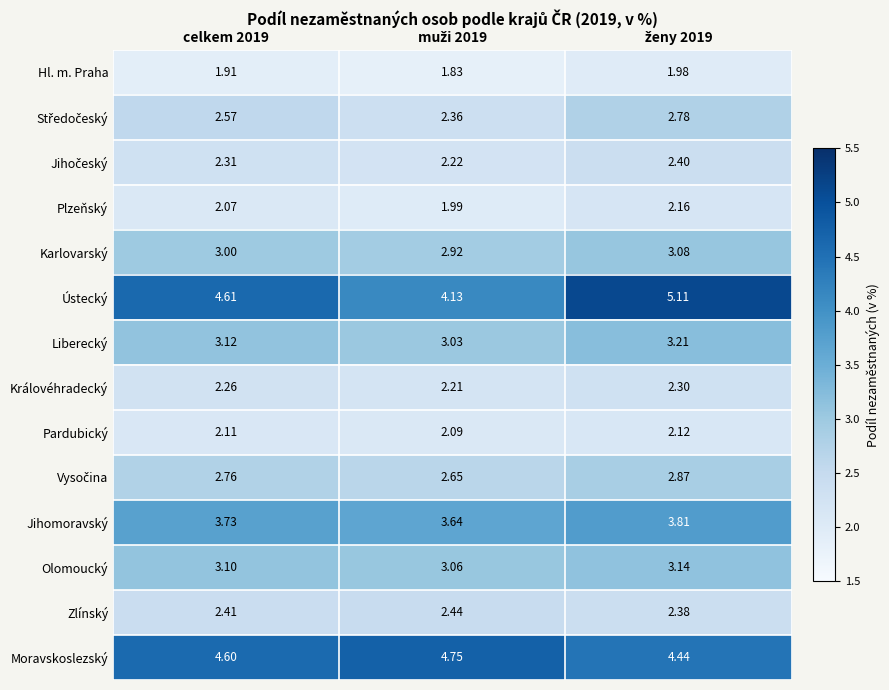

Which series has the largest range (max minus min)?

Ústecký